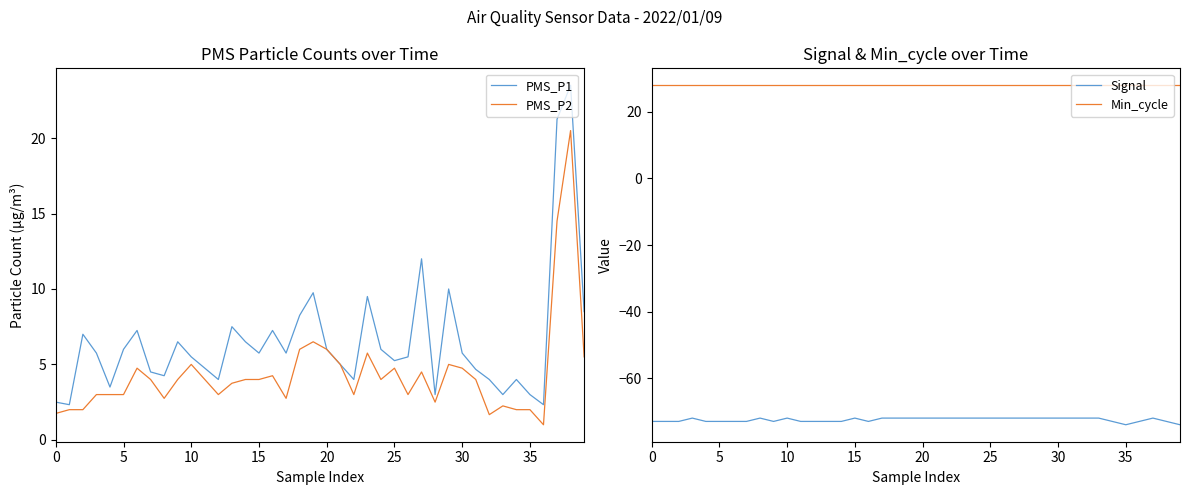

How many lines are shown in the chart?

4